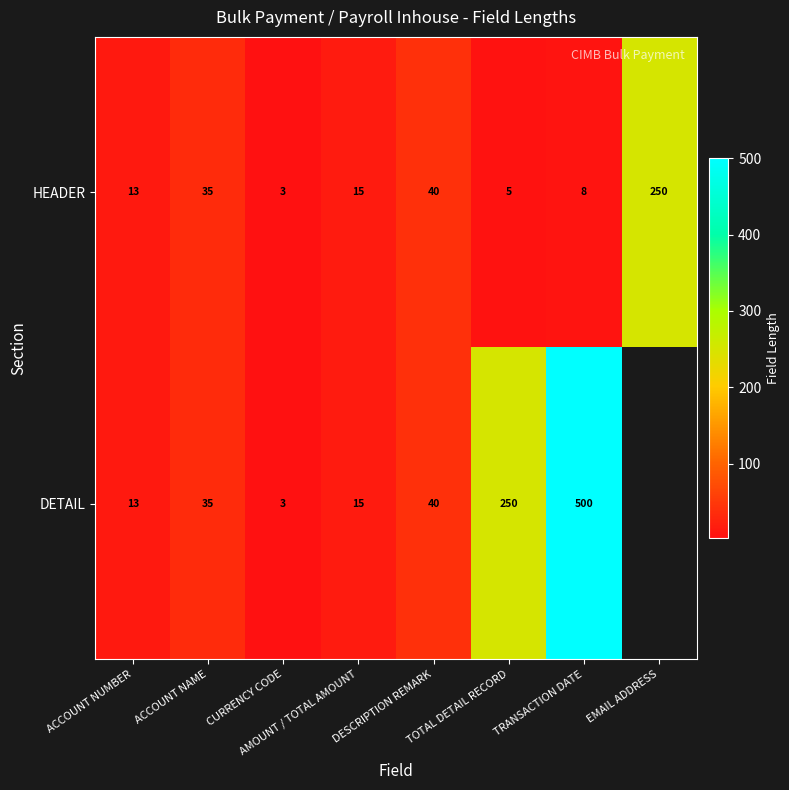

At which label does HEADER reach its peak?

EMAIL ADDRESS